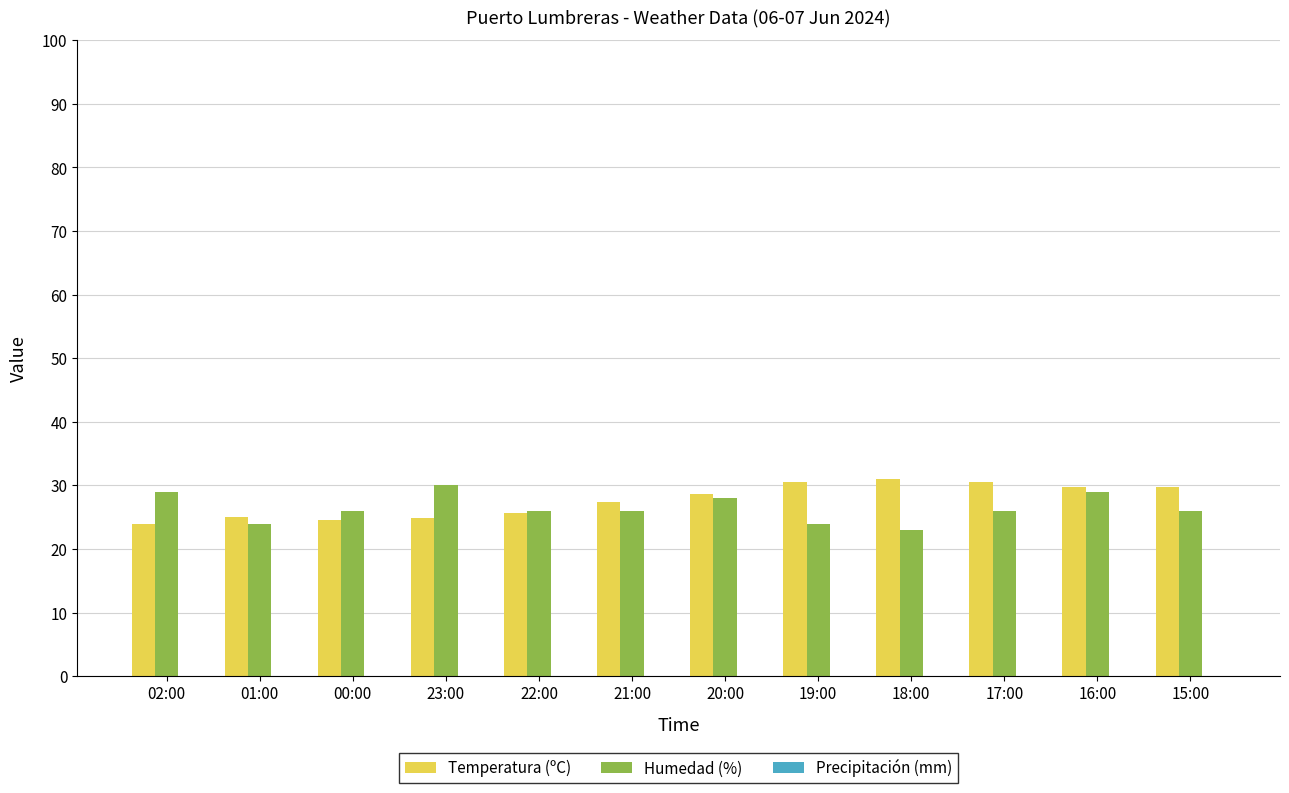

What is the label of the 3rd bar from the left?

00:00